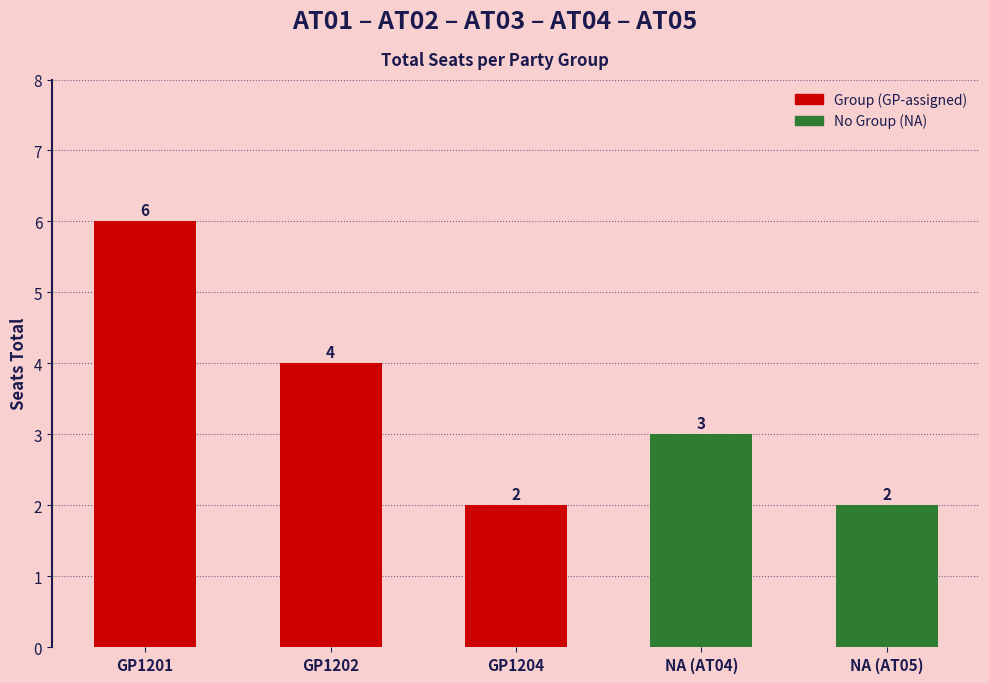

Count the number of categories in the chart.

5